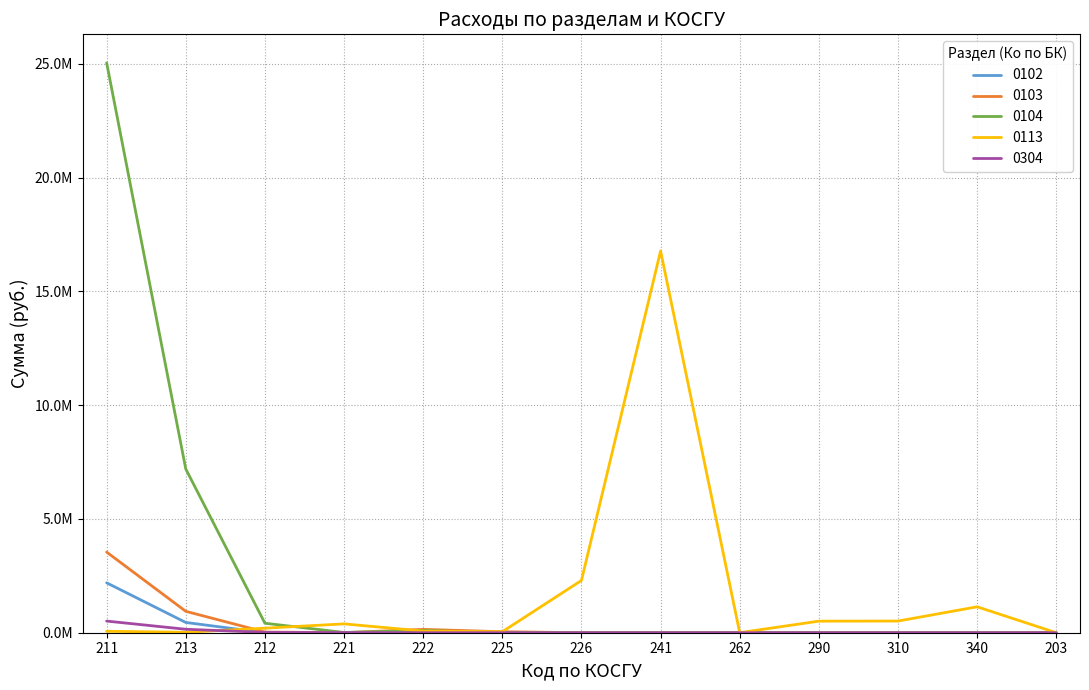

How many interior local peaks does the 0113 series have?

3